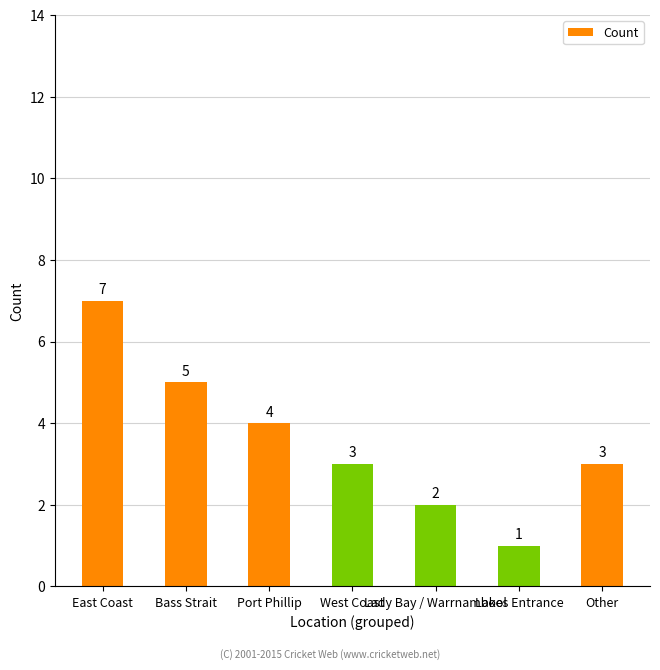

The value at Lakes Entrance is 1. True or false?

True